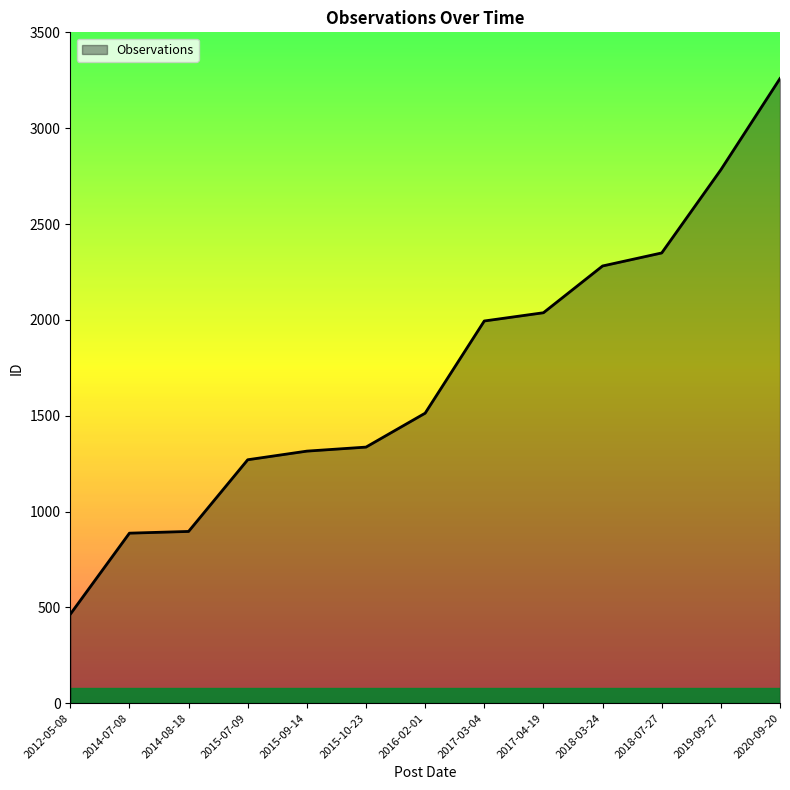

Read the value at 2019-09-27.

2783